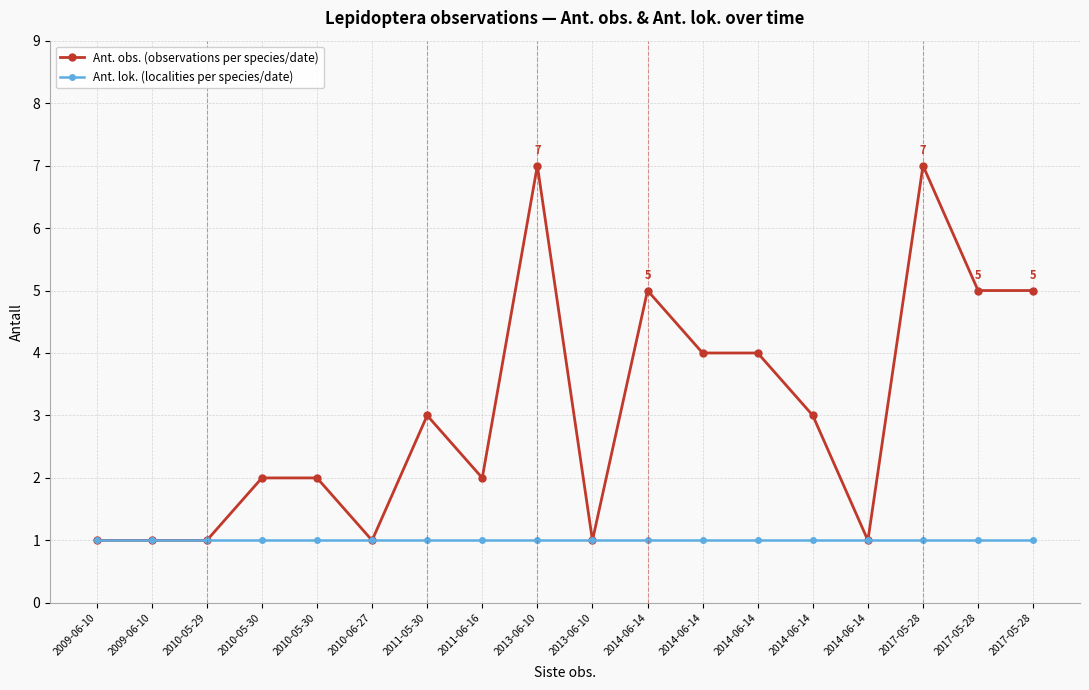

Reading right to left, extract all data points from this chart.

Ant. obs. (observations per species/date): 5	5	7	1	3	4	4	5	1	7	2	3	1	2	2	1	1	1
Ant. lok. (localities per species/date): 1	1	1	1	1	1	1	1	1	1	1	1	1	1	1	1	1	1